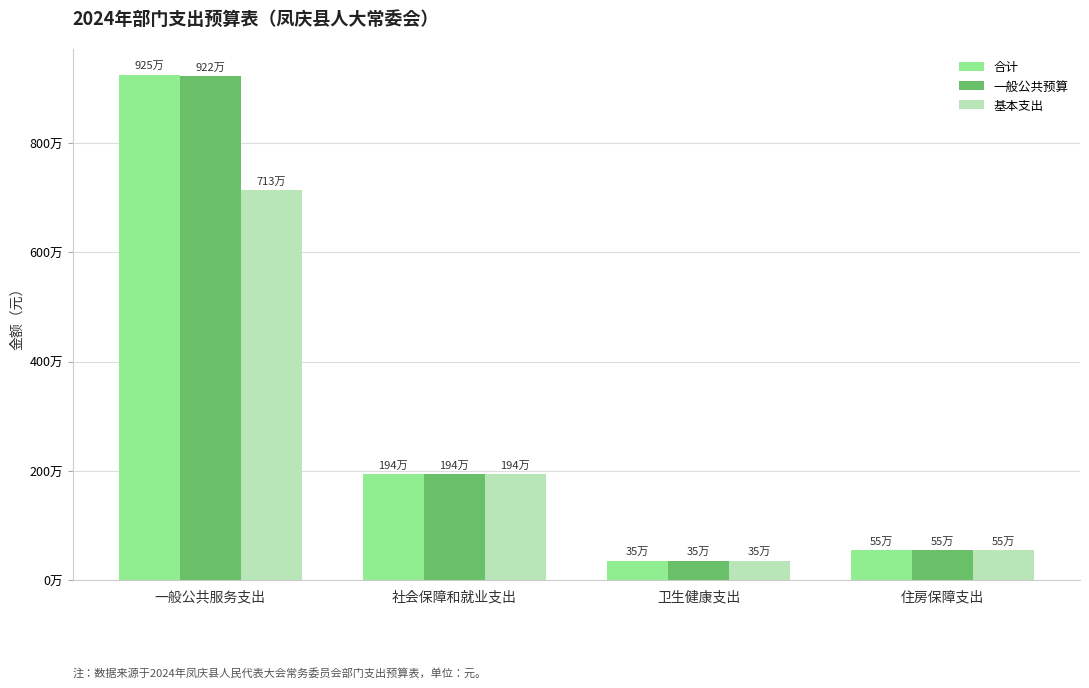

What are all the series names shown in the legend?

合计, 一般公共预算, 基本支出